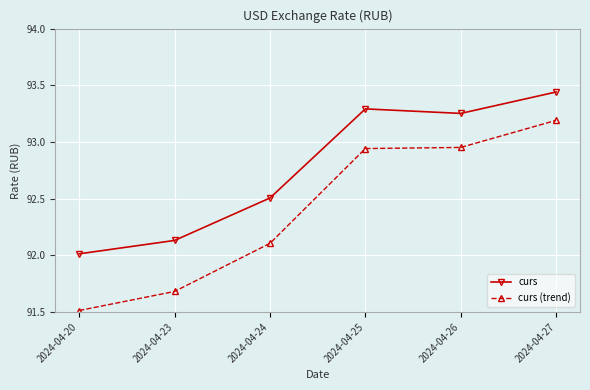

True or false: curs (trend) and curs cross at least once.

False